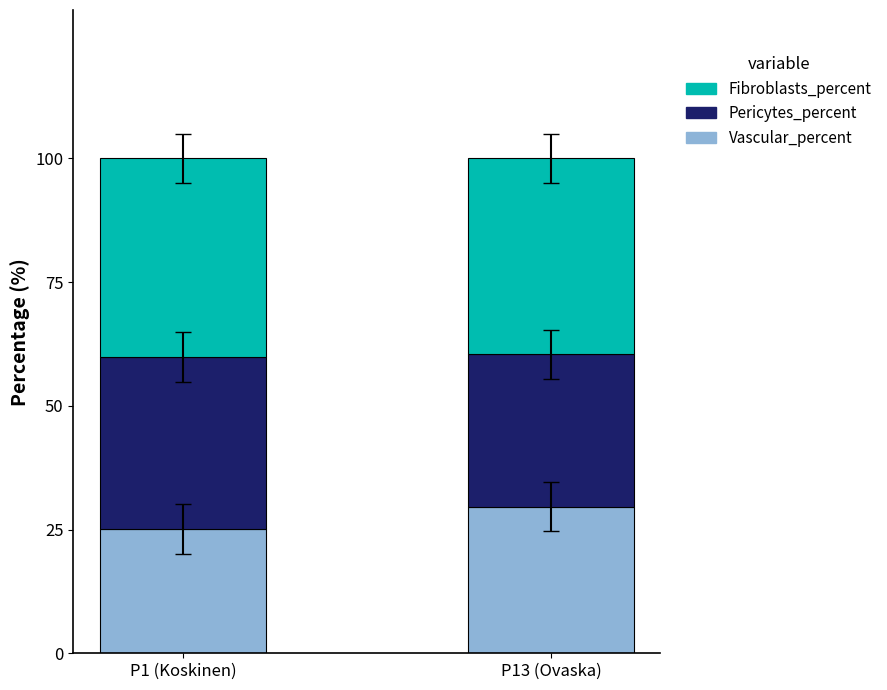

What is the total value across all series at P13 (Ovaska)?

100.0